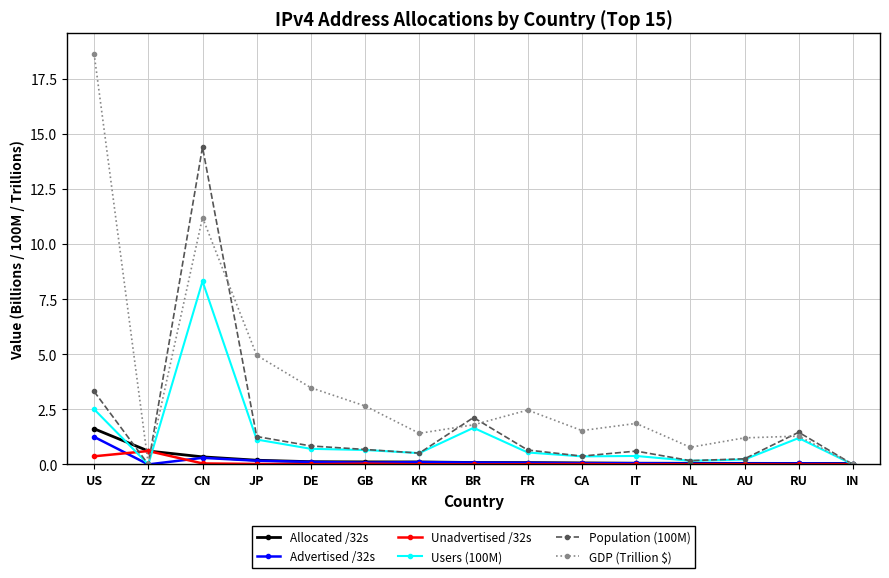

What is the sum of all Allocated /32s values?

3.6